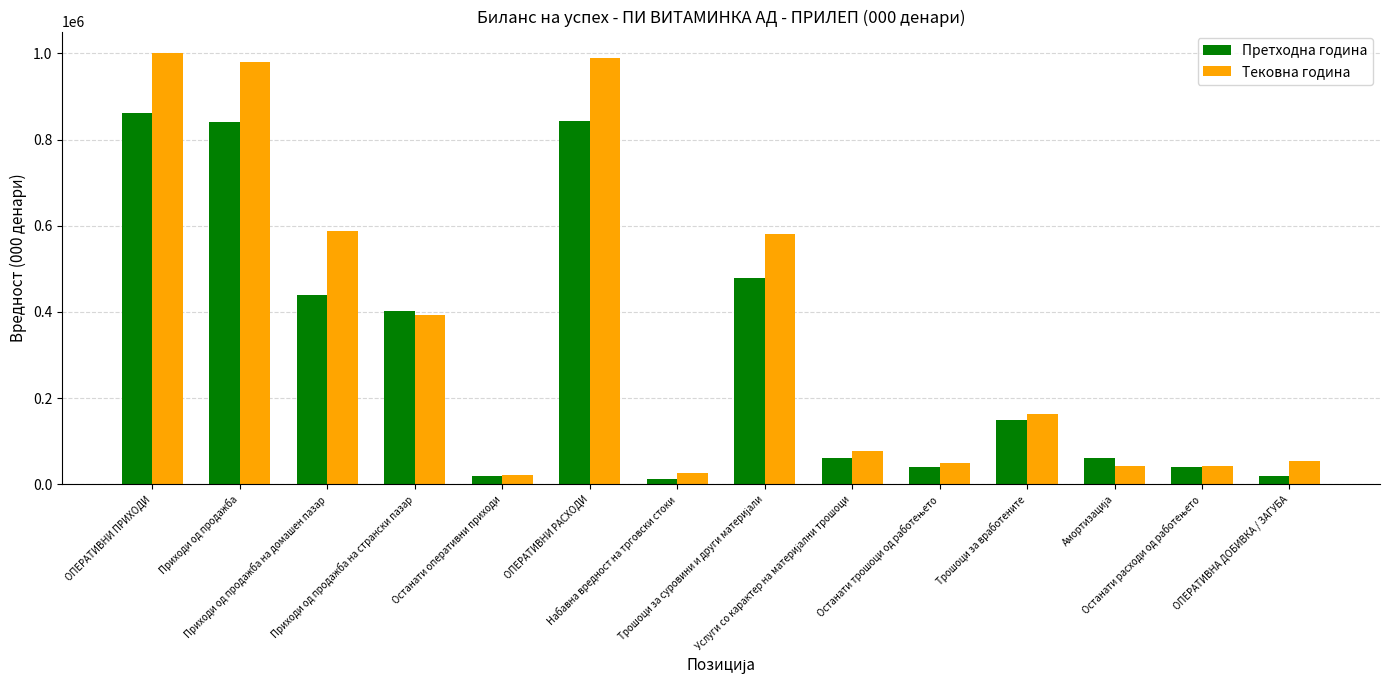

What is the smallest value displayed?

13033